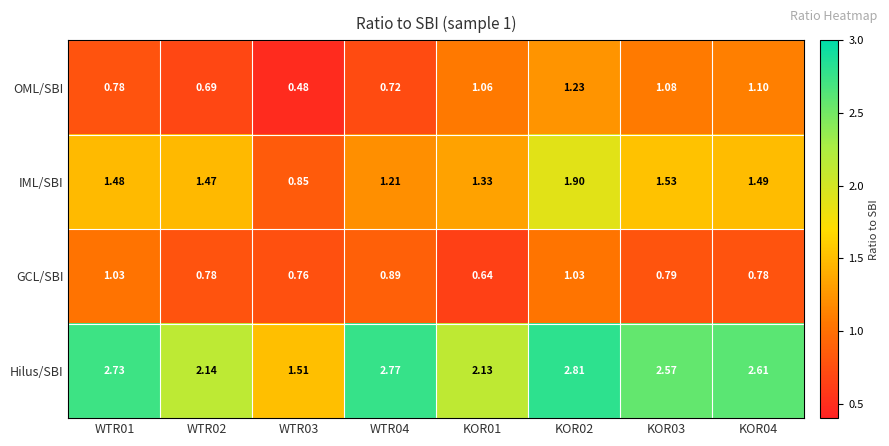

Rank the series by their maximum value, from highest to lowest.

Hilus/SBI, IML/SBI, OML/SBI, GCL/SBI